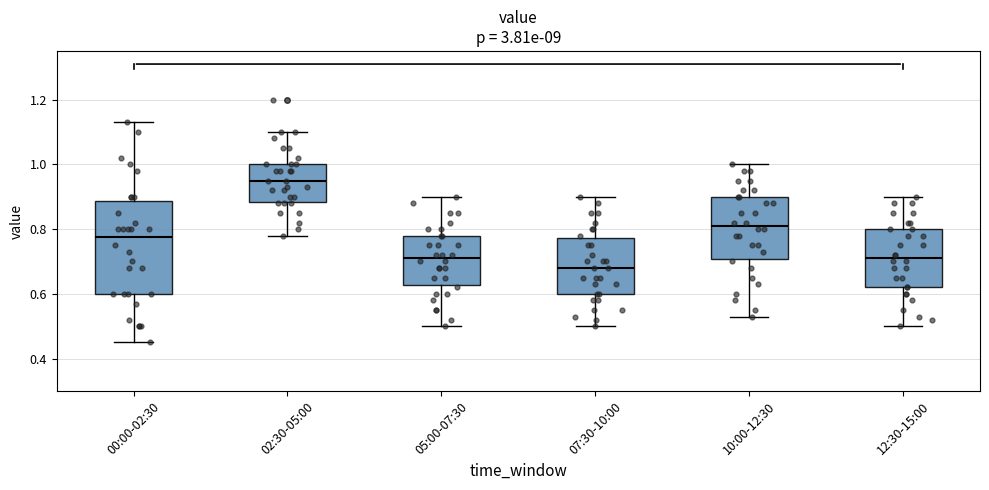

Which box is the tallest, from its lower edge to its upper edge?

00:00-02:30